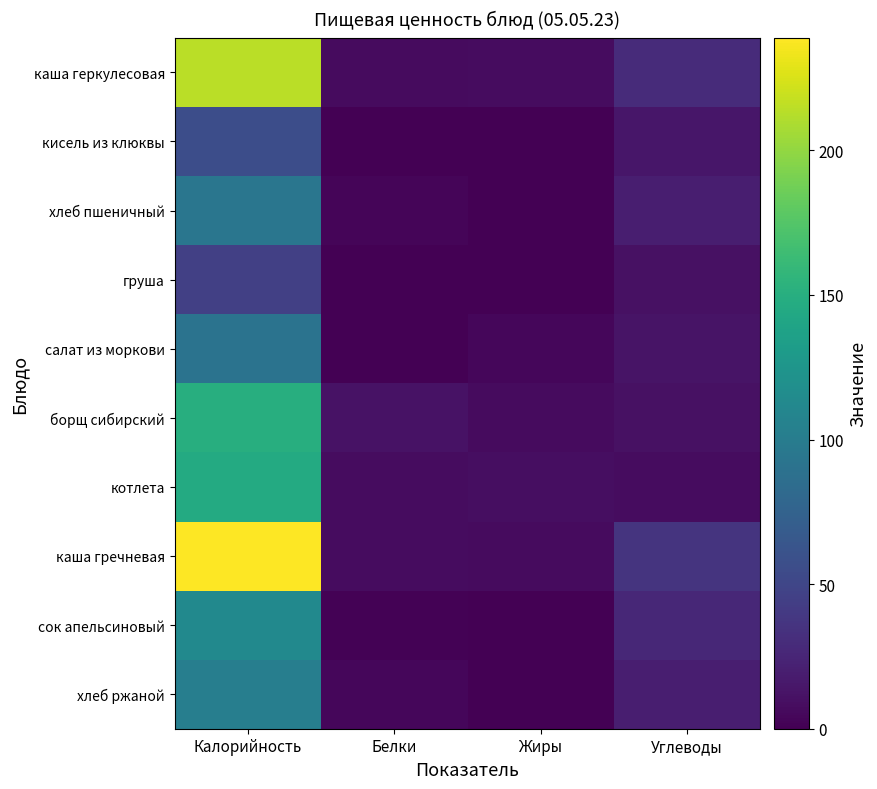

What is the total value across all series at Жиры?

36.5